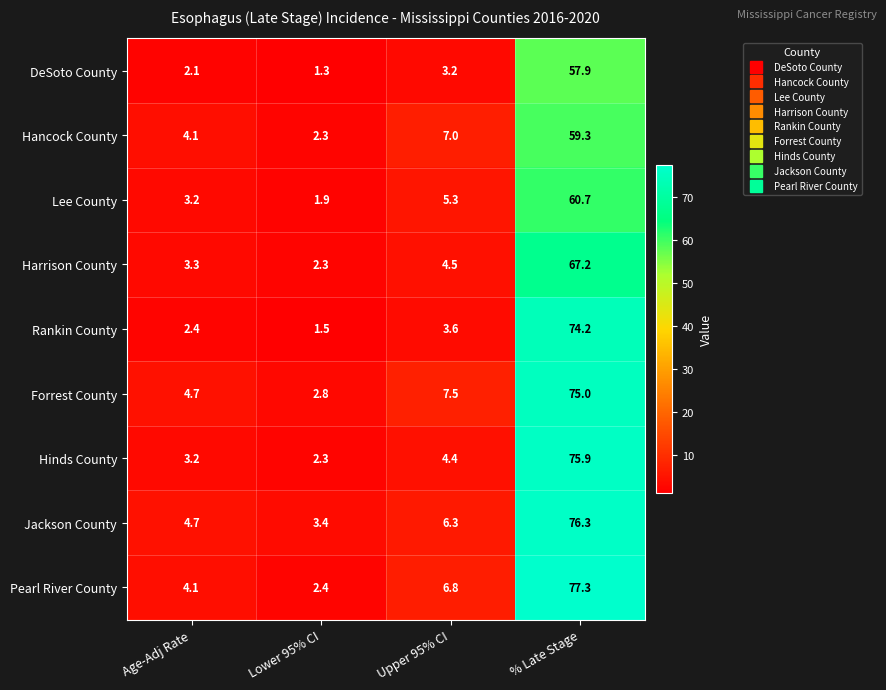

What is the average value of the Hancock County series?

18.2